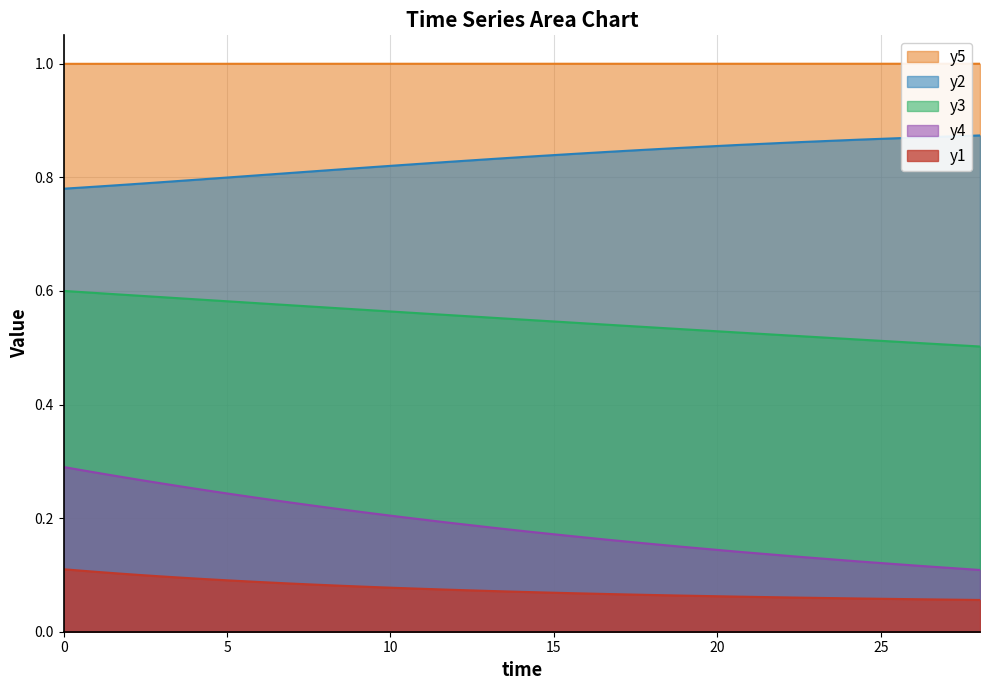

True or false: y5 and y3 intersect in this chart.

False